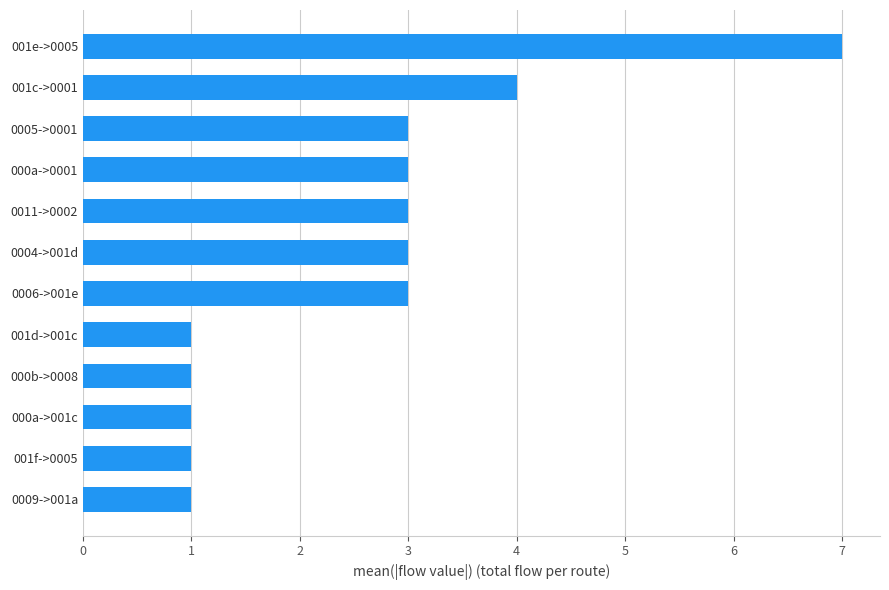

Which label corresponds to the largest value in the chart?

001e->0005